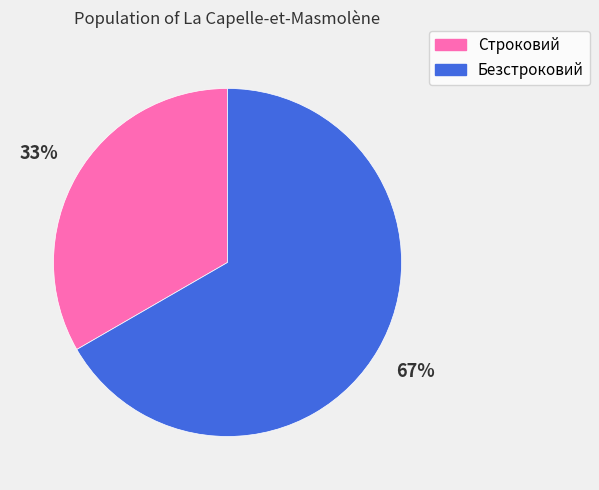

Rank the categories by value from highest to lowest.

Безстроковий, Строковий